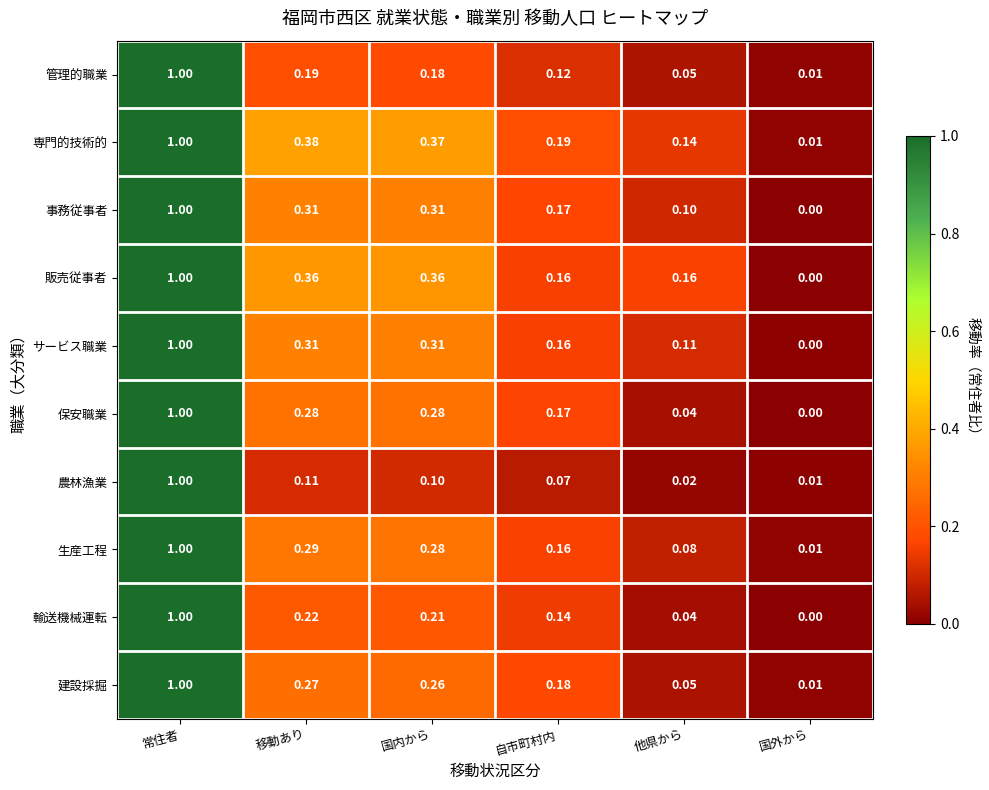

At how many categories does at least one series exceed 0?

6